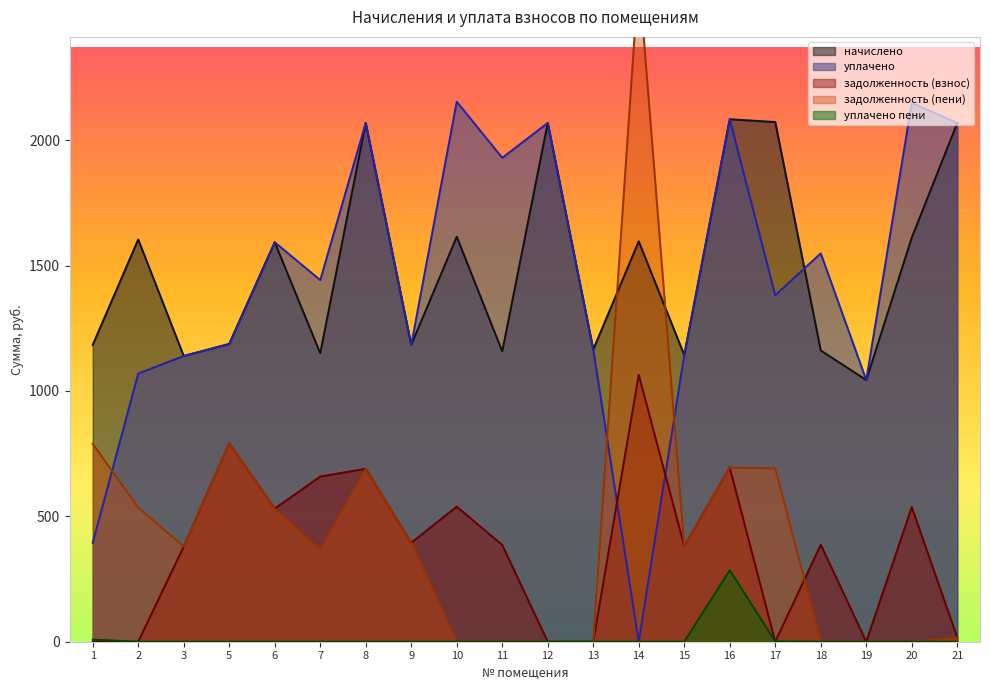

Which category has the highest value in the начислено series?

16